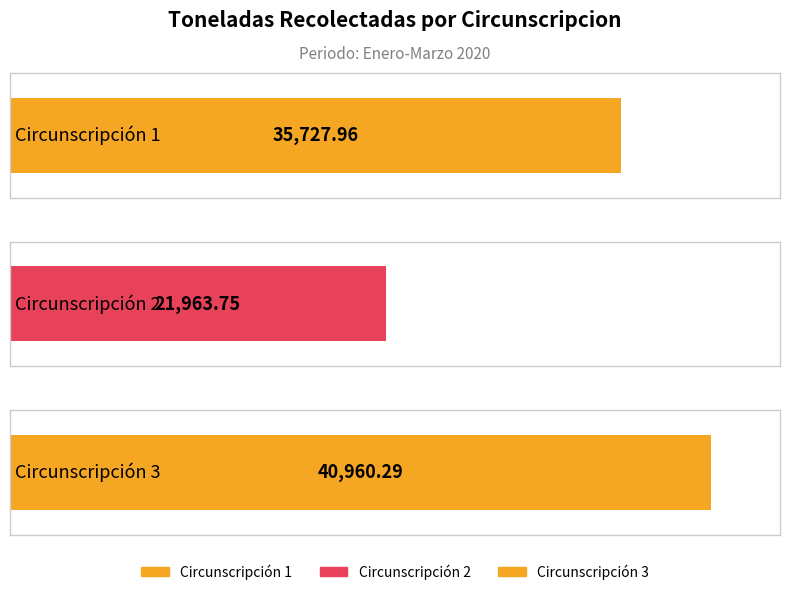

What is the difference between the maximum and minimum values?

18996.5